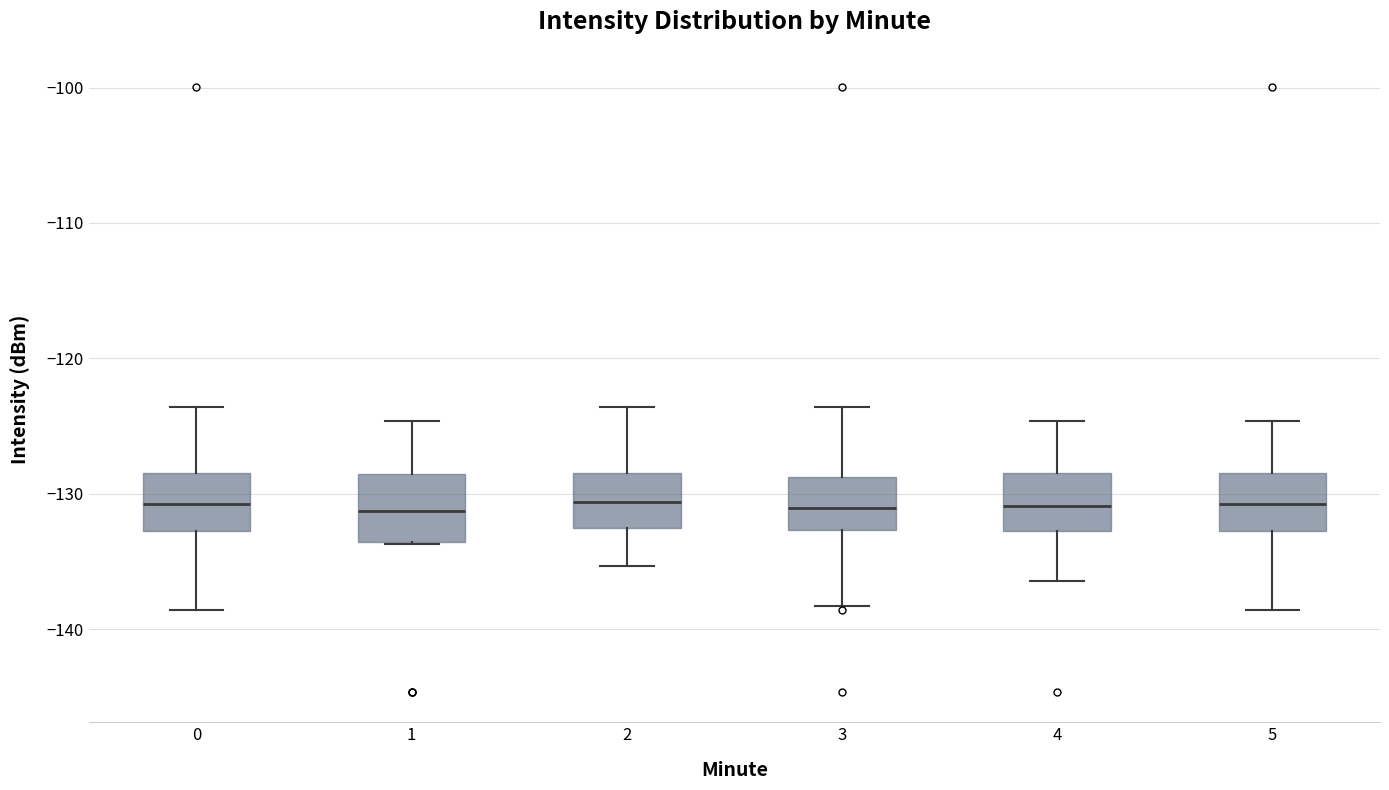

Reading left to right, read every box against the y-axis: the position of its median line, the range the box covers, and the ends of its whiskers. The values are not printed on the chart, so give them approximately, as read against the axis.

0: median -131, box -133 to -128, whiskers -139 to -124
1: median -131, box -134 to -129, whiskers -134 to -125
2: median -131, box -133 to -128, whiskers -135 to -124
3: median -131, box -133 to -129, whiskers -138 to -124
4: median -131, box -133 to -128, whiskers -136 to -125
5: median -131, box -133 to -128, whiskers -139 to -125